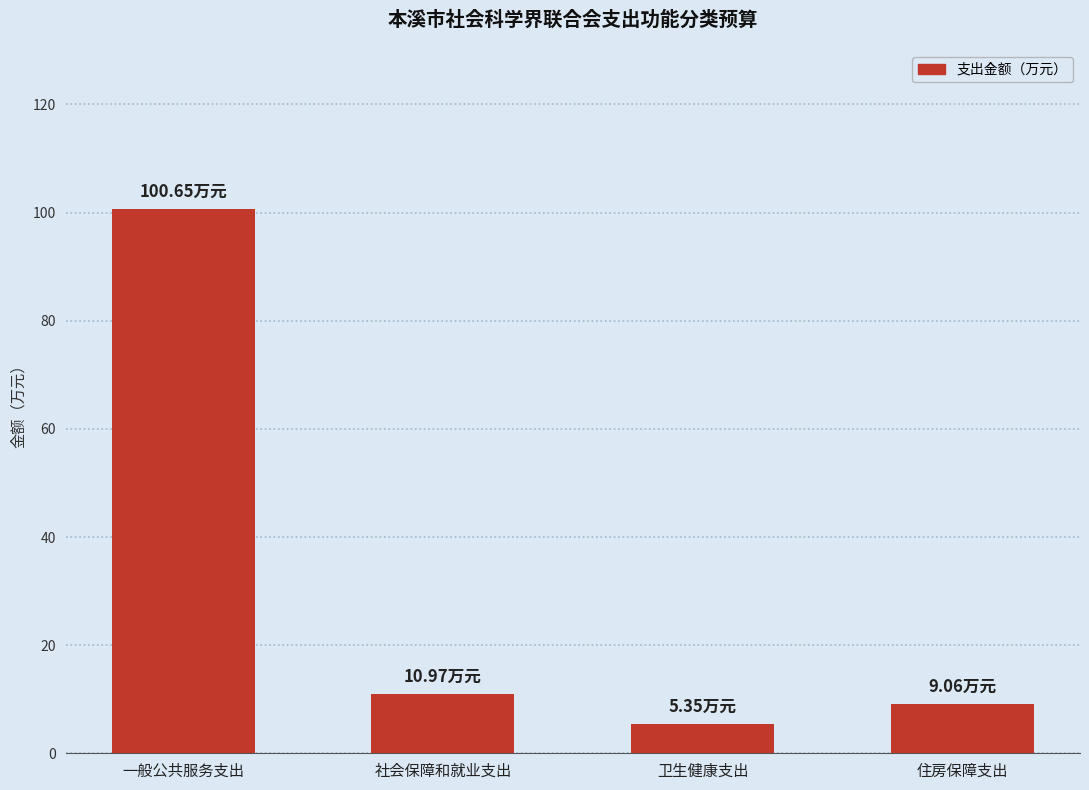

Which has a higher value, 一般公共服务支出 or 社会保障和就业支出?

一般公共服务支出